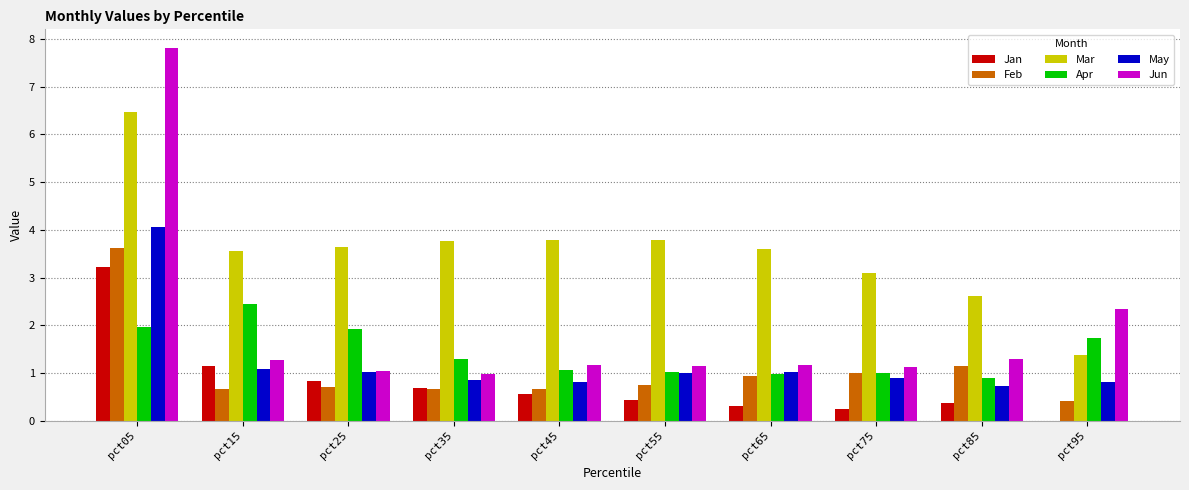

Is the value of Feb at pct85 greater than the value of Mar at pct05?

No